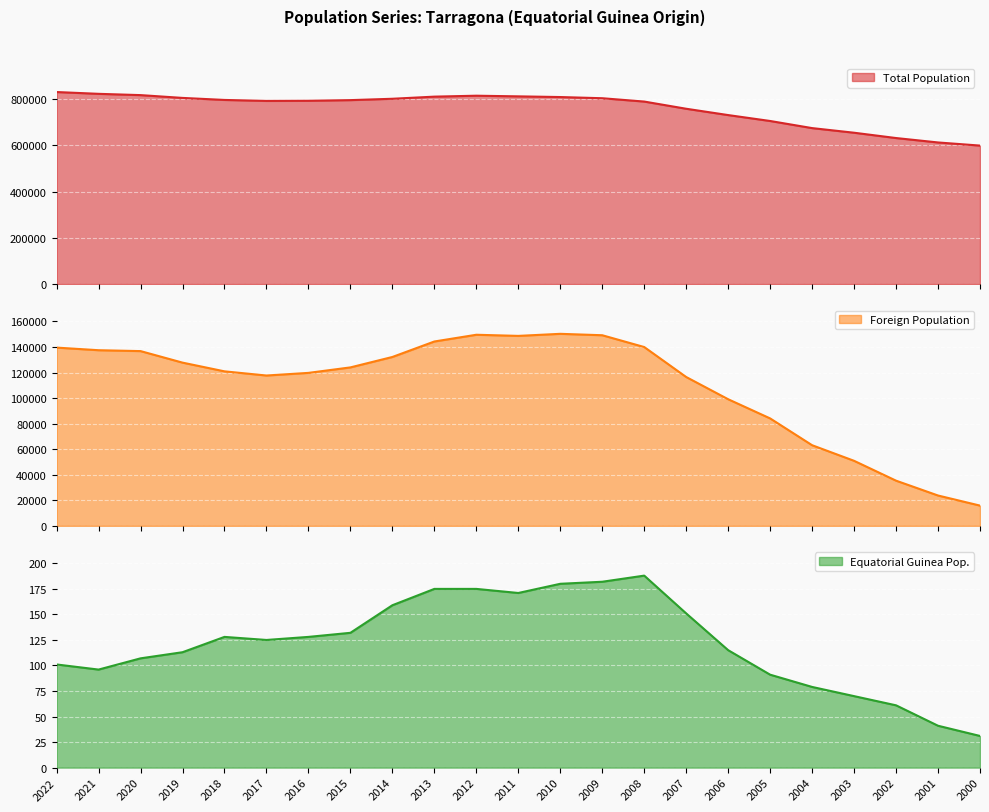

Where does the Total Population series first go above 795101?

2022